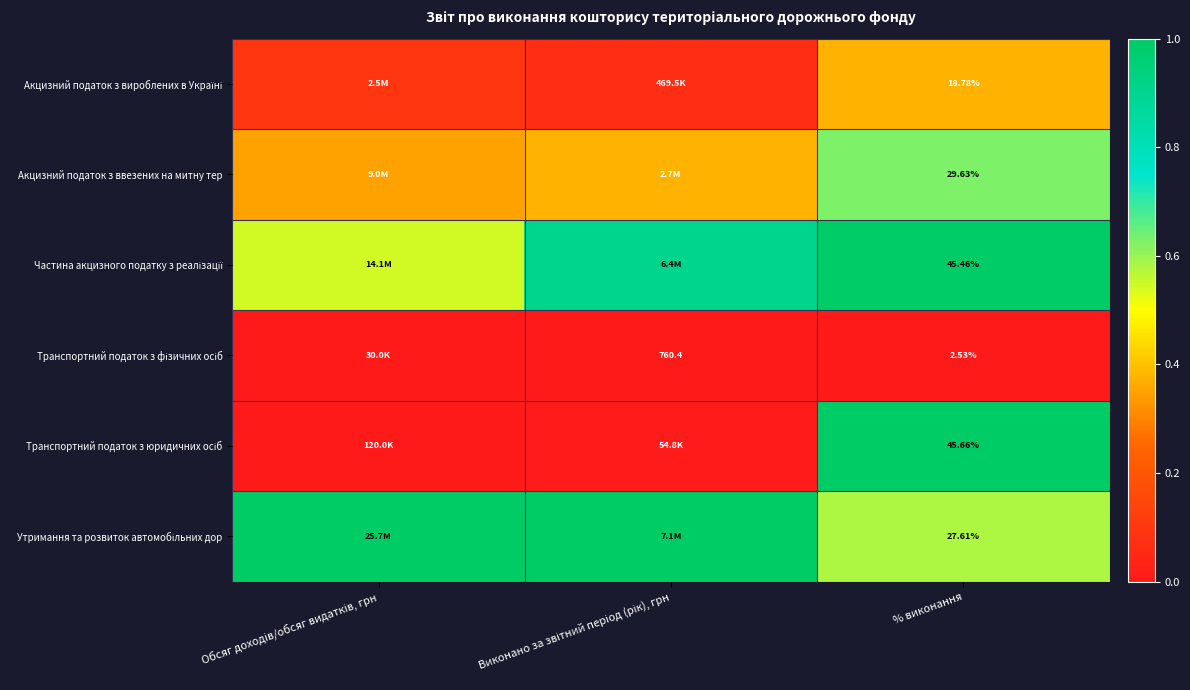

Which has a higher value, Виконано за звітний період (рік), грн or % виконання?

% виконання